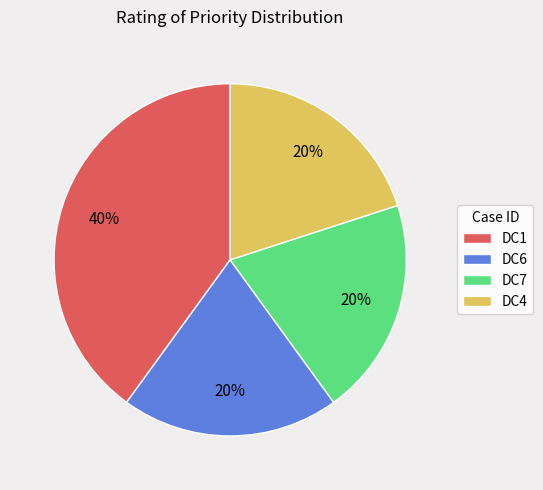

Is it true that DC4 is 28% of the pie?

False